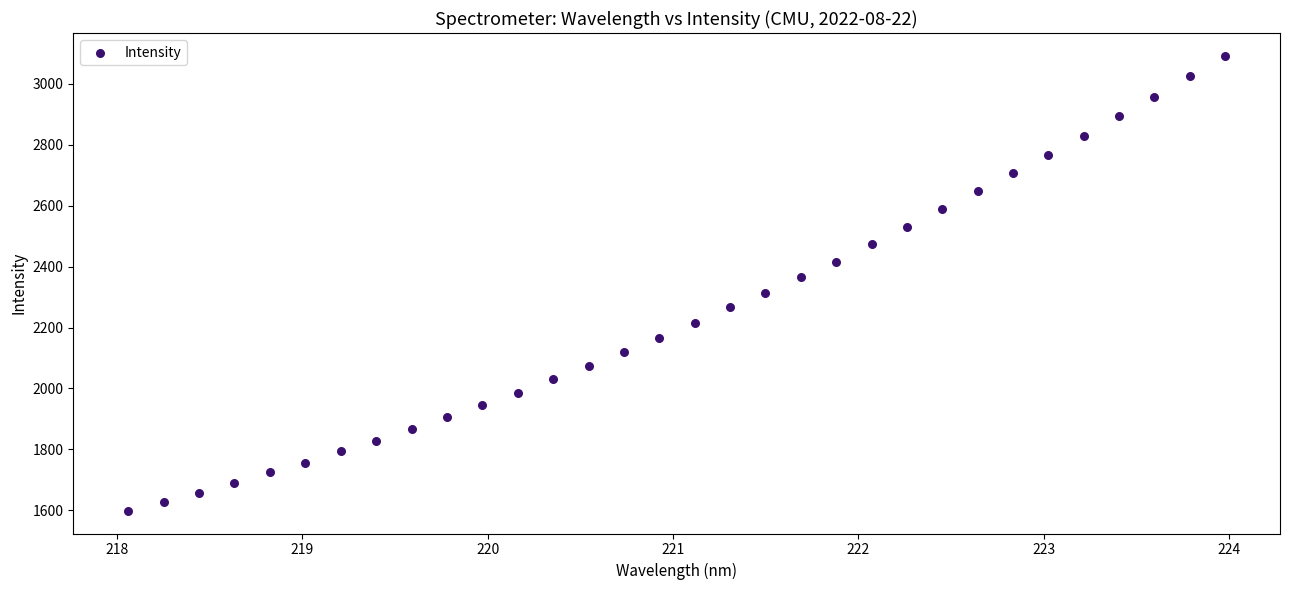

What is the range of X values (max minus min)?

5.9